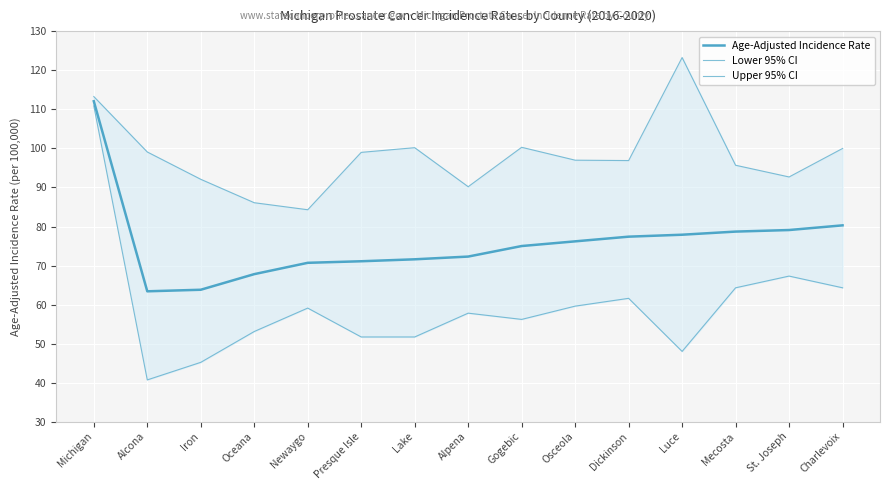

At which label does Upper 95% CI reach its peak?

Luce